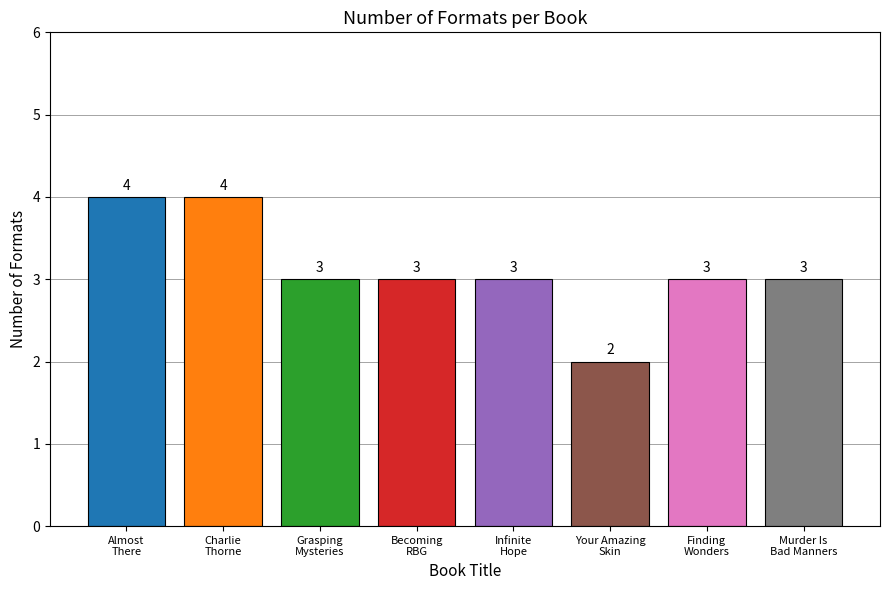

Count the number of data series in this chart.

1